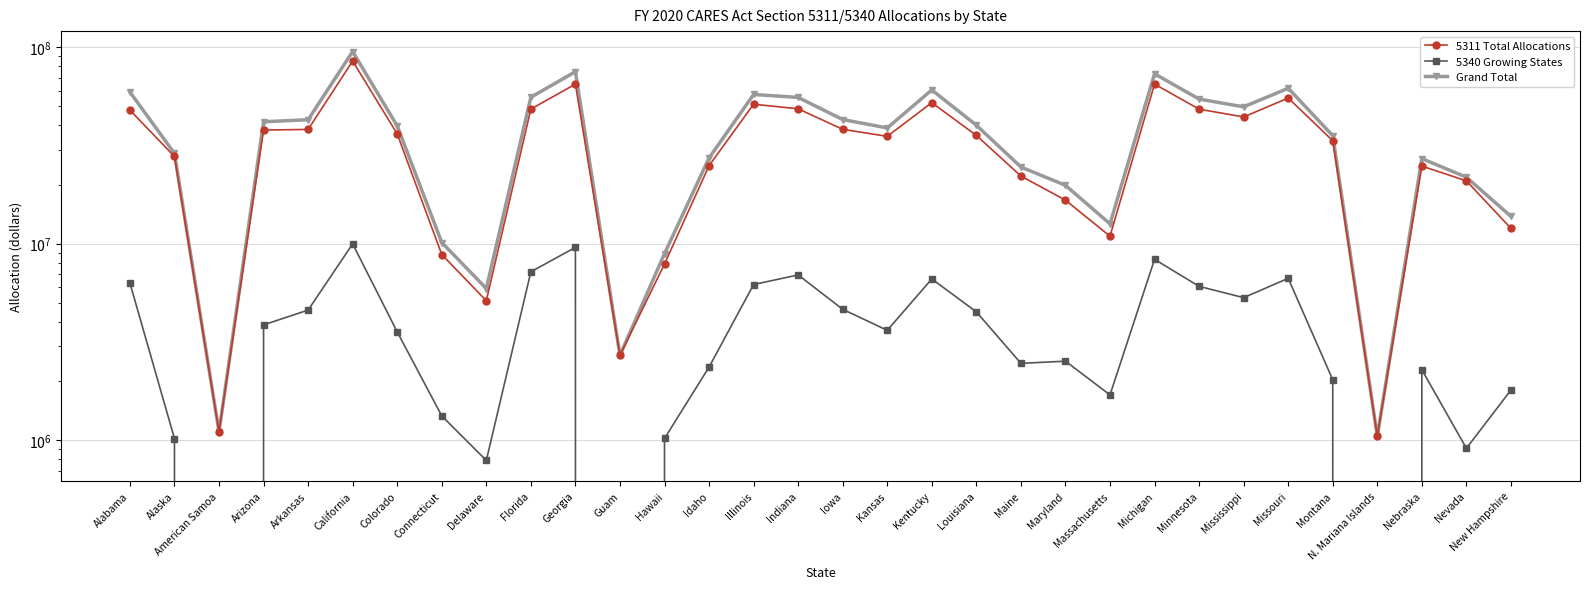

Reading left to right, transcribe all the data shown in this chart.

5311 Total Allocations: Alabama=47820689	Alaska=27781192	American Samoa=1105059	Arizona=37865969	Arkansas=38147316	California=84993185	Colorado=36195469	Connecticut=8810686	Delaware=5126012	Florida=48420488	Georgia=64847853	Guam=2704154	Hawaii=7885245	Idaho=24946736	Illinois=51258329	Indiana=48567309	Iowa=38182642	Kansas=35181258	Kentucky=52189964	Louisiana=35558274	Maine=22092387	Maryland=16659139	Massachusetts=10918524	Michigan=64858237	Minnesota=48365779	Mississippi=44131950	Missouri=55104899	Montana=33424093	N. Mariana Islands=1047695	Nebraska=24824626	Nevada=20879248	New Hampshire=11972226
5340 Growing States: Alabama=6305796	Alaska=1020237	American Samoa=0	Arizona=3864232	Arkansas=4595577	California=9983482	Colorado=3559397	Connecticut=1329813	Delaware=789419	Florida=7196305	Georgia=9580997	Guam=0	Hawaii=1021355	Idaho=2356620	Illinois=6199536	Indiana=6936780	Iowa=4638317	Kansas=3624939	Kentucky=6618492	Louisiana=4500985	Maine=2462426	Maryland=2525596	Massachusetts=1701195	Michigan=8328603	Minnesota=6066450	Mississippi=5316529	Missouri=6665861	Montana=2030855	N. Mariana Islands=0	Nebraska=2284278	Nevada=910011	New Hampshire=1801170
Grand Total: Alabama=59126485	Alaska=28801429	American Samoa=1105059	Arizona=41730201	Arkansas=42742893	California=94976667	Colorado=39754866	Connecticut=10140499	Delaware=5915431	Florida=55616793	Georgia=75020850	Guam=2704154	Hawaii=8906600	Idaho=27303356	Illinois=57457865	Indiana=55504089	Iowa=42820959	Kansas=38806197	Kentucky=60572456	Louisiana=40059259	Maine=24554813	Maryland=19820735	Massachusetts=12619719	Michigan=73186840	Minnesota=54432229	Mississippi=49702479	Missouri=61770760	Montana=35454948	N. Mariana Islands=1047695	Nebraska=27108904	Nevada=21789259	New Hampshire=13773396